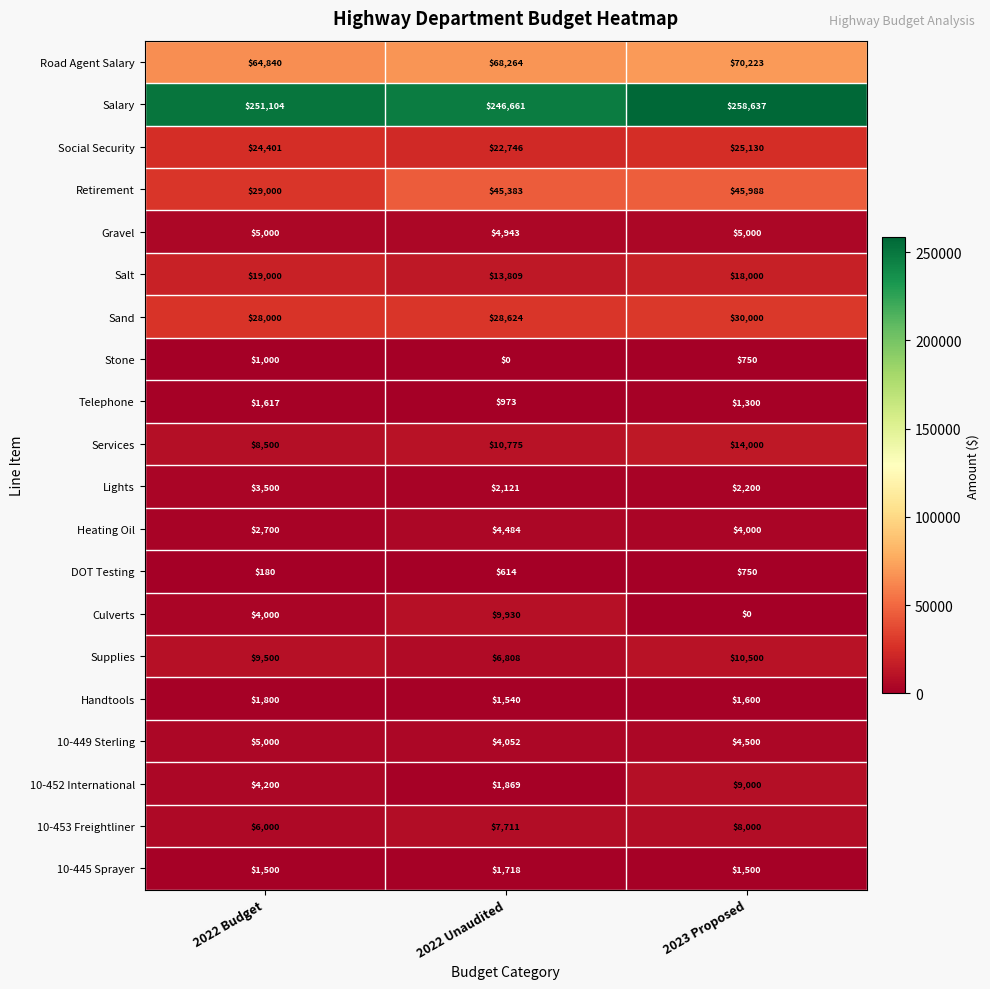

Which series has the widest spread of values?

Retirement